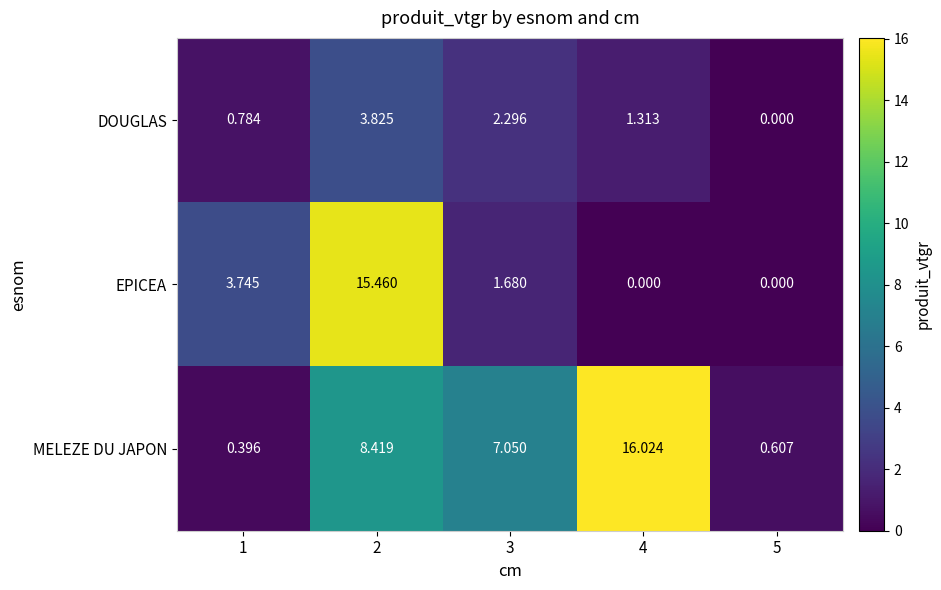

Is the value of EPICEA at 2 greater than the value of DOUGLAS at 2?

Yes